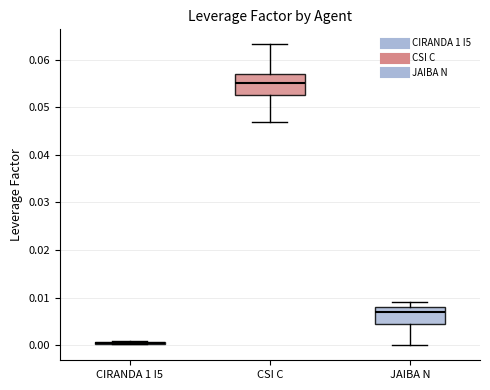

Where is the lower edge of the box for CSI C on the y-axis? The values are not printed on the chart, so give them approximately, as read against the axis.

0.053